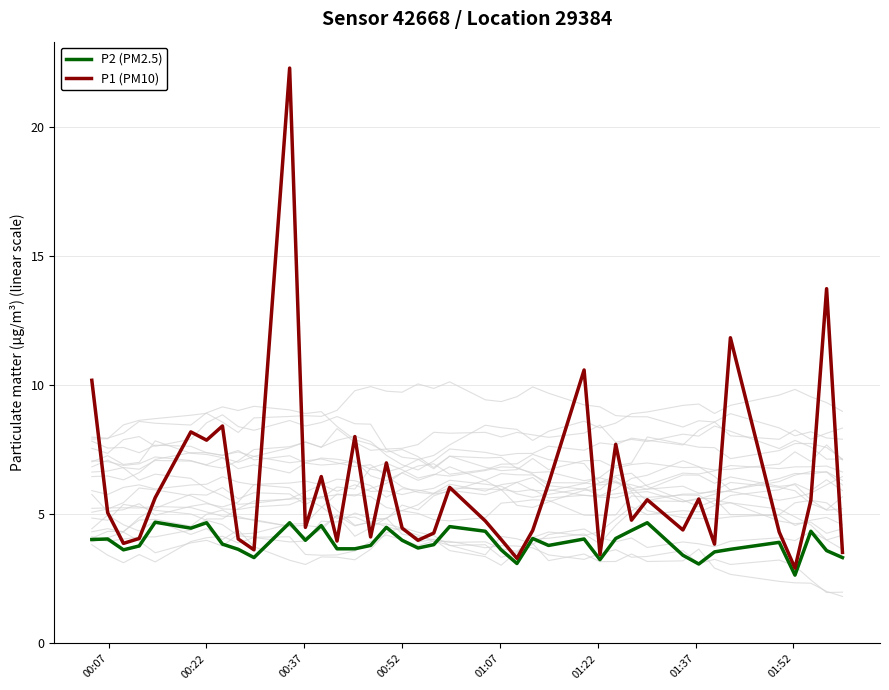

Which series has the largest total across all categories?

P1 (PM10)